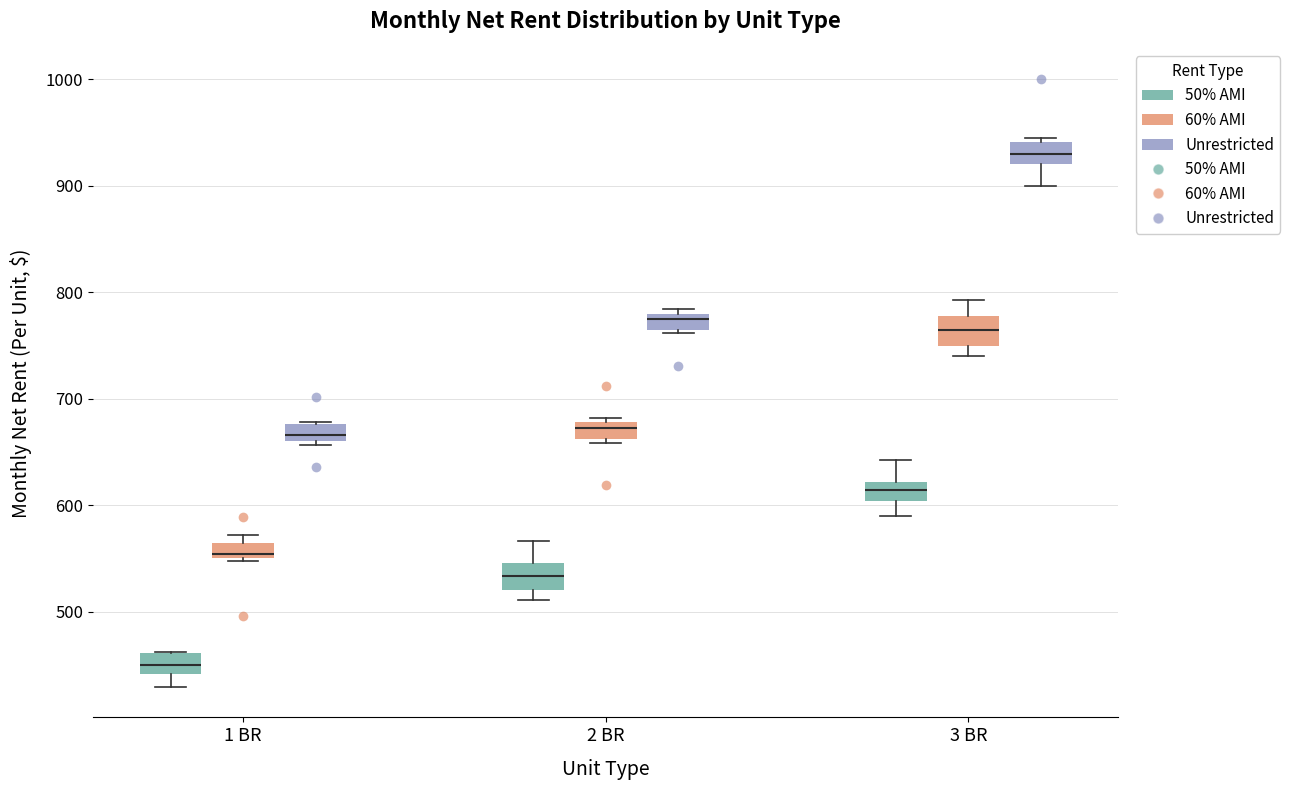

Which box's median line is the highest?

3 BR (Unrestricted)